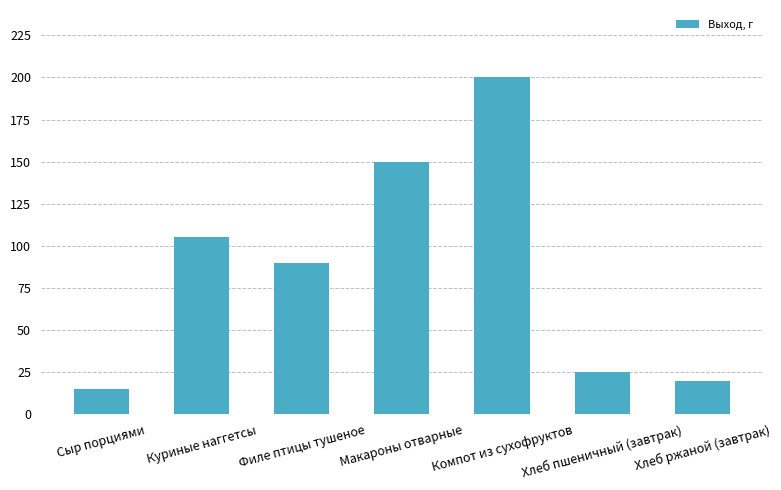

The chart shows a value of 200 at Компот из сухофруктов. True or false?

True